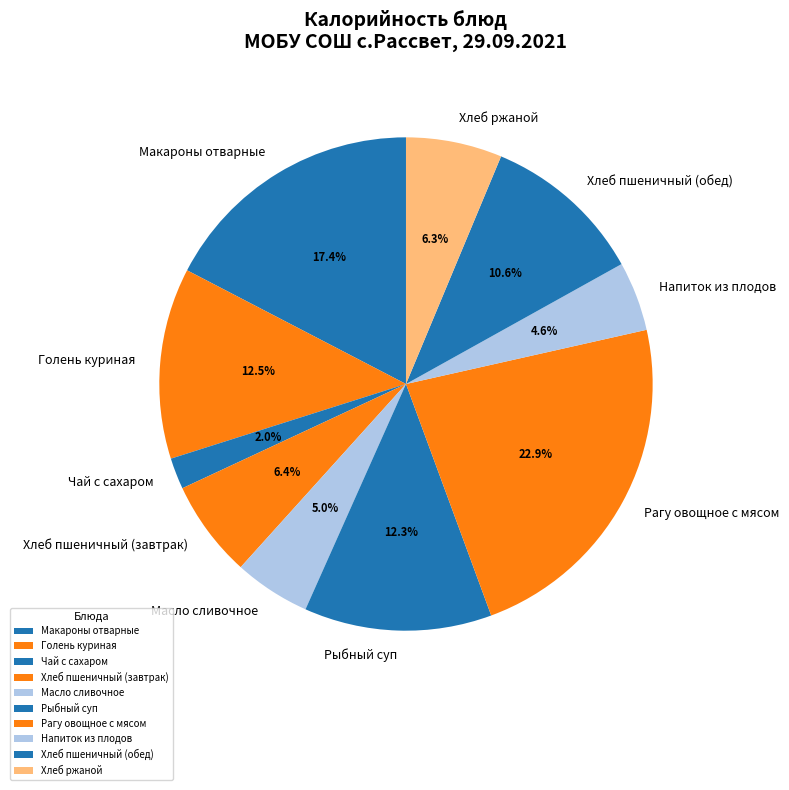

How many slices are in this pie chart?

10